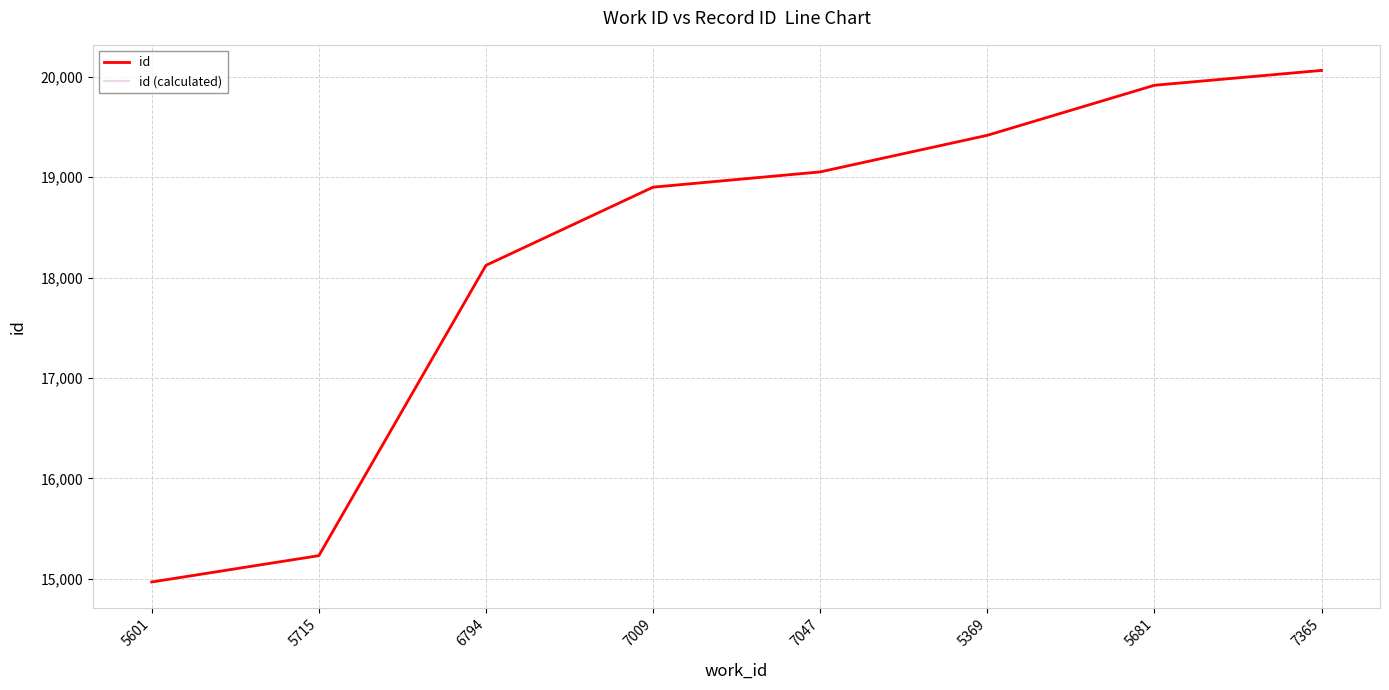

Is this an area chart (filled region under the line)?

No